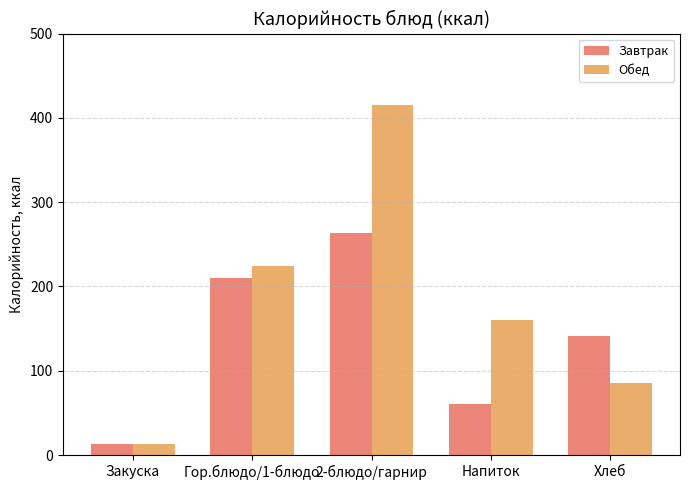

How many bars are there in each group?

2